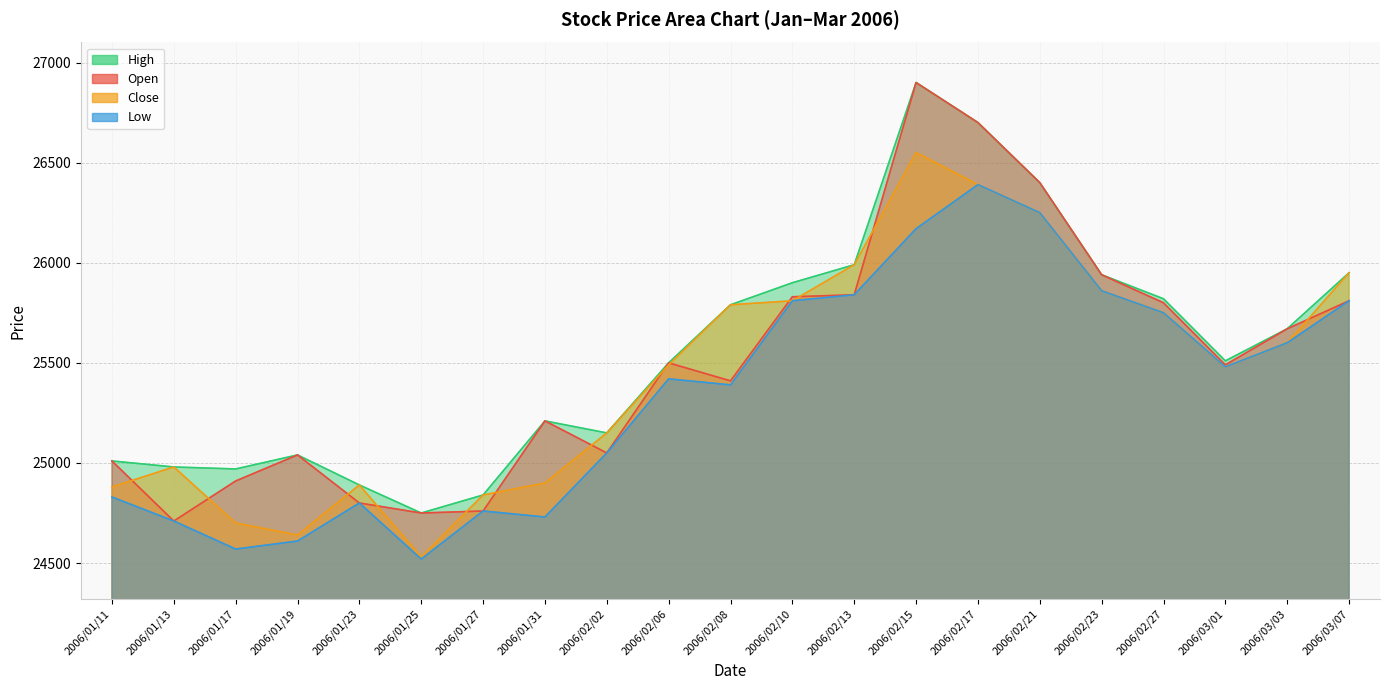

What is the difference between the maximum and minimum values in the High series?

2150